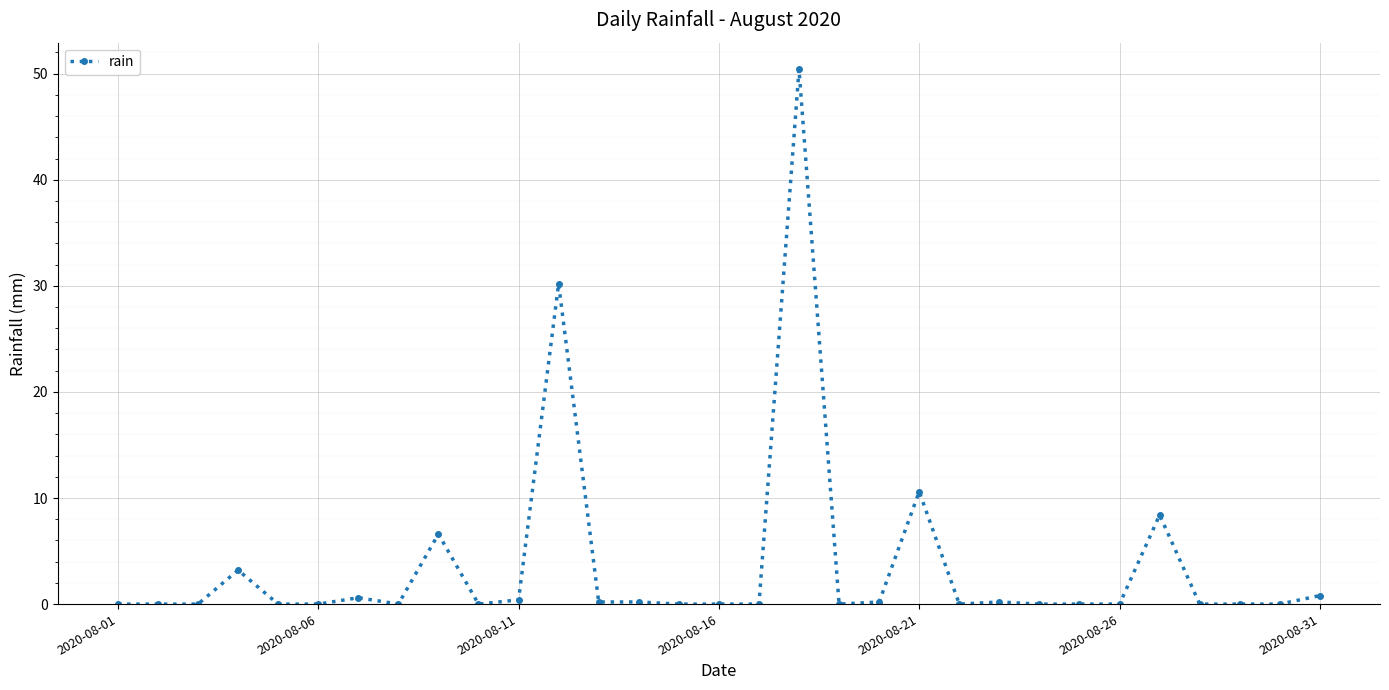

What is the difference between the maximum and second lowest values?

50.4